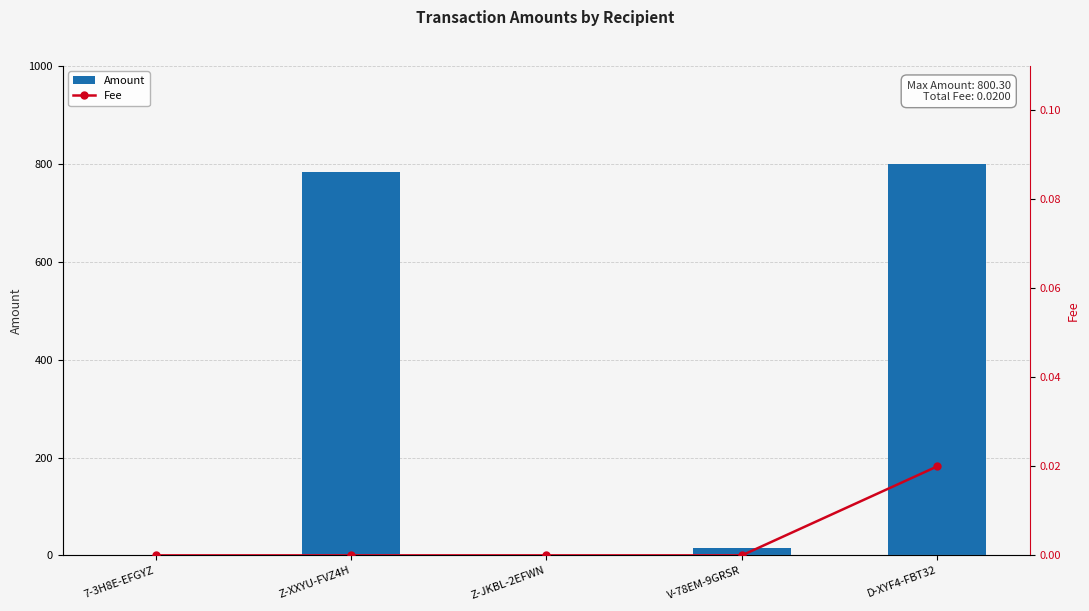

Reading left to right, what are all the values shown in this chart?

Amount: 7-3H8E-EFGYZ=0.0	Z-XXYU-FVZ4H=784.0	Z-JKBL-2EFWN=0.0	V-78EM-9GRSR=16.0	D-XYF4-FBT32=800.3
Fee: 7-3H8E-EFGYZ=0.0	Z-XXYU-FVZ4H=0.0	Z-JKBL-2EFWN=0.0	V-78EM-9GRSR=0.0	D-XYF4-FBT32=0.0